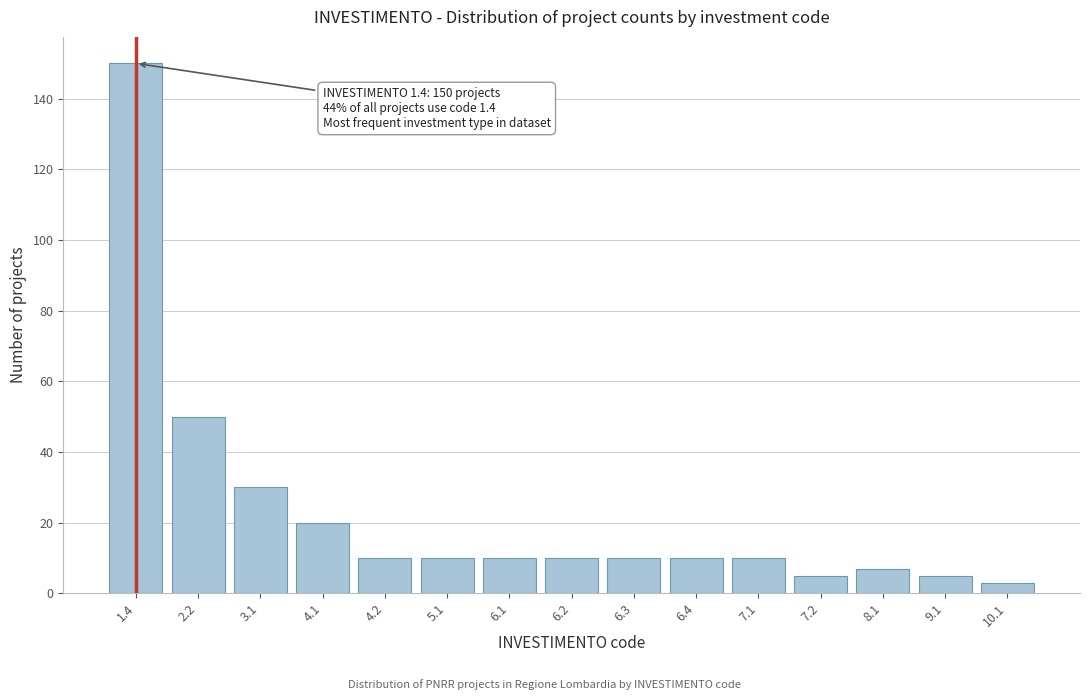

Reading left to right, what are all the values shown in this chart?

150	50	30	20	10	10	10	10	10	10	10	5	7	5	3